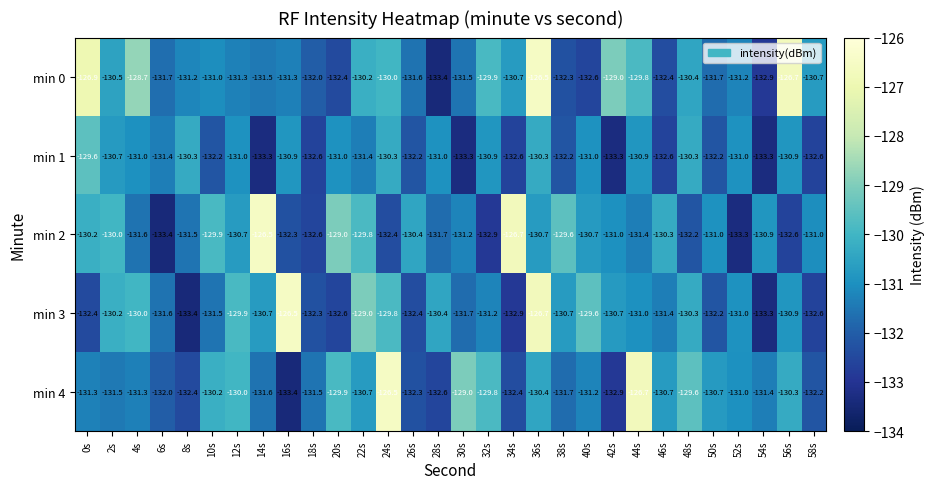

What is the sum of the min 0 values at 40s and 52s?

-263.8